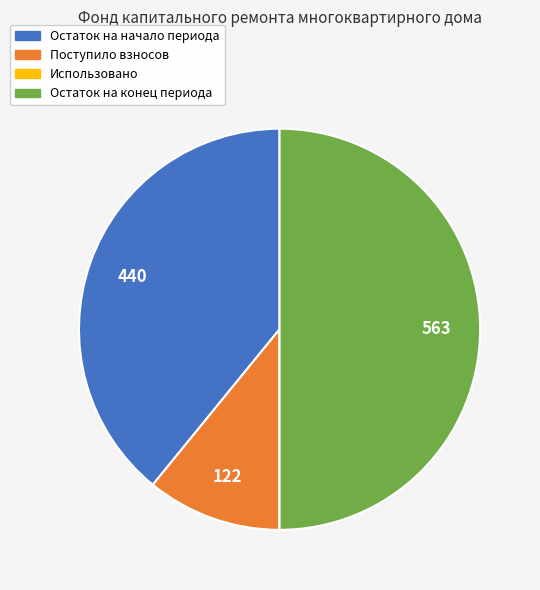

What is the largest slice in the pie chart?

Остаток на конец периода